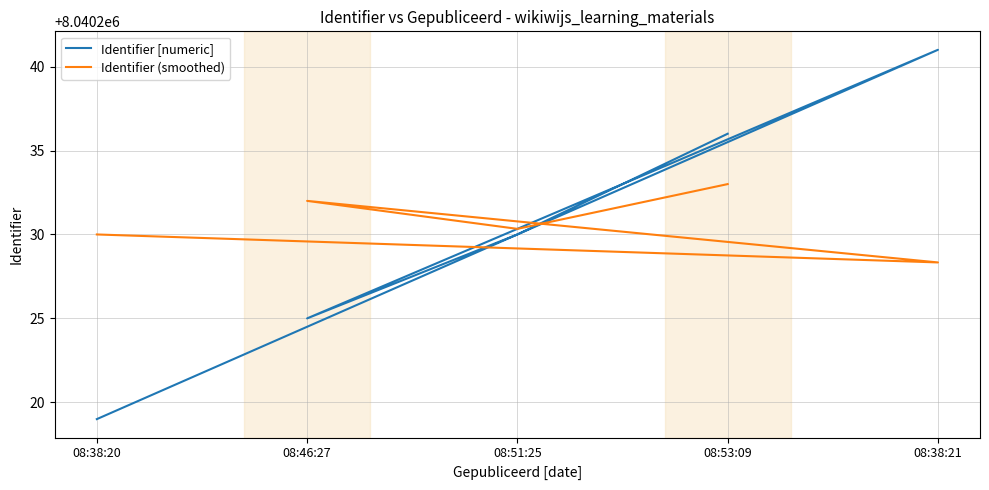

What is the difference between the highest and lowest values at 08:38:21?

12.7